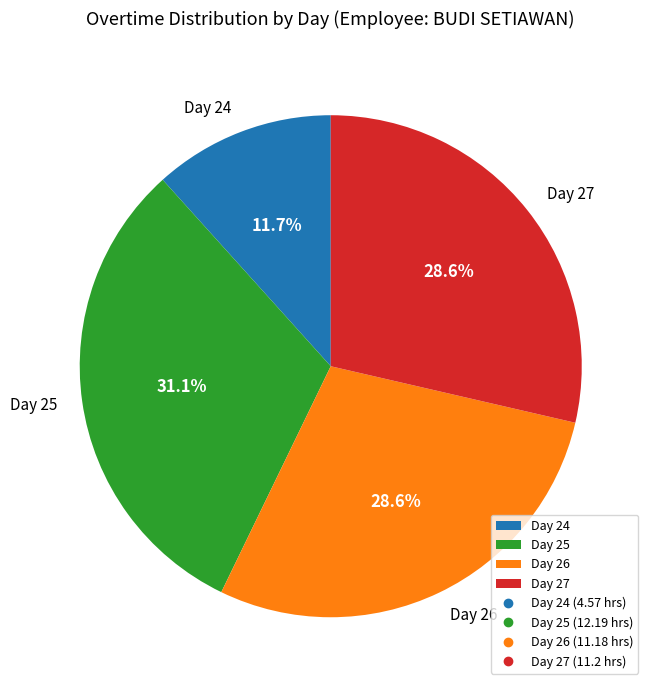

Does Day 24 represent more than half of the total?

No